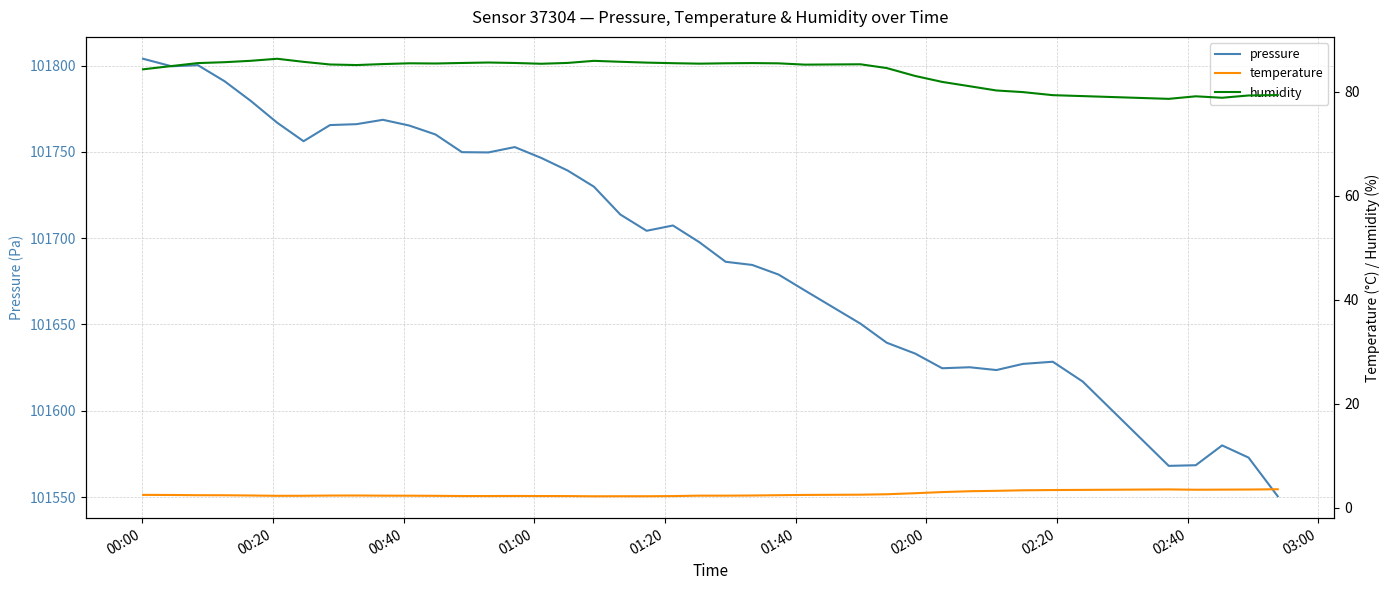

True or false: temperature and pressure intersect in this chart.

False